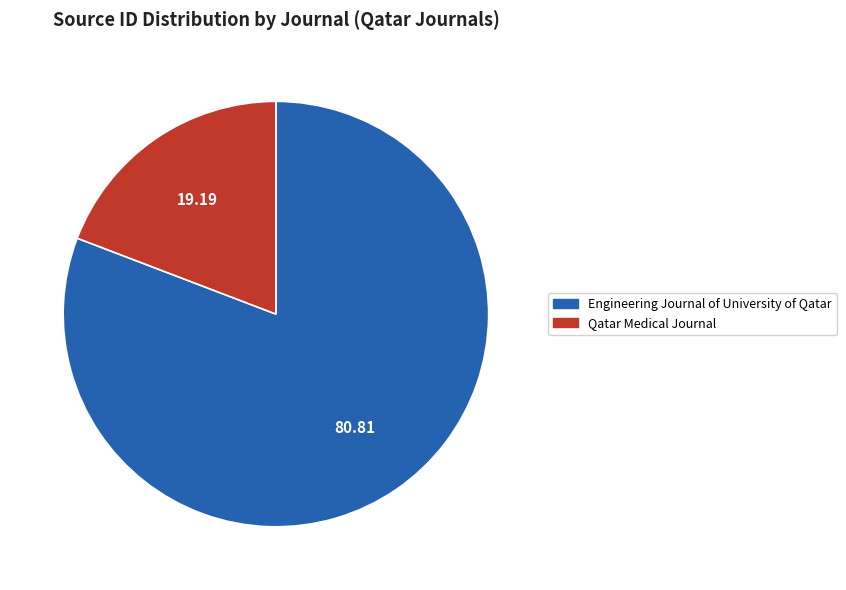

Is there a majority slice in this chart?

Yes